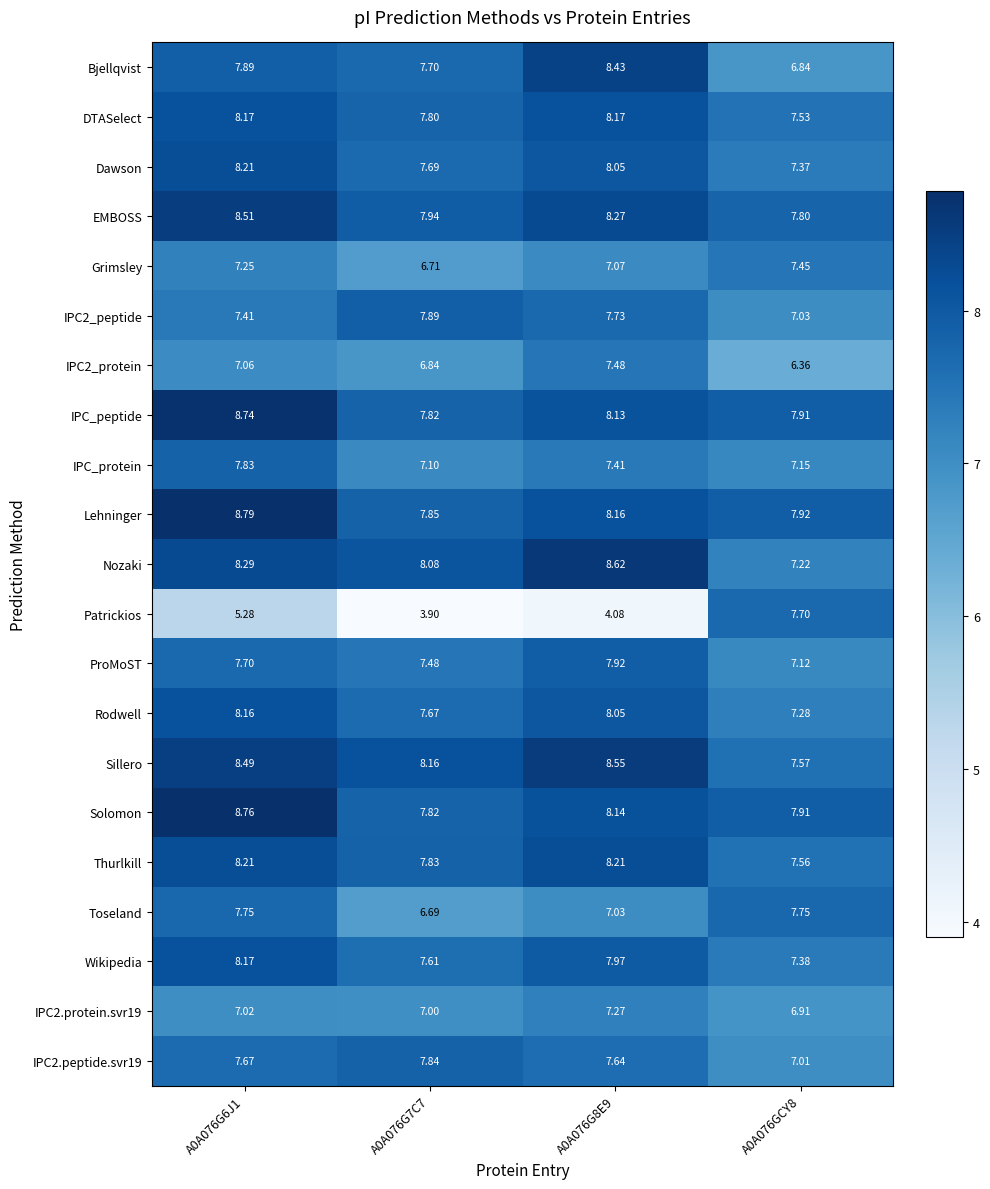

At which category does the chart reach its peak across all series?

A0A076G6J1